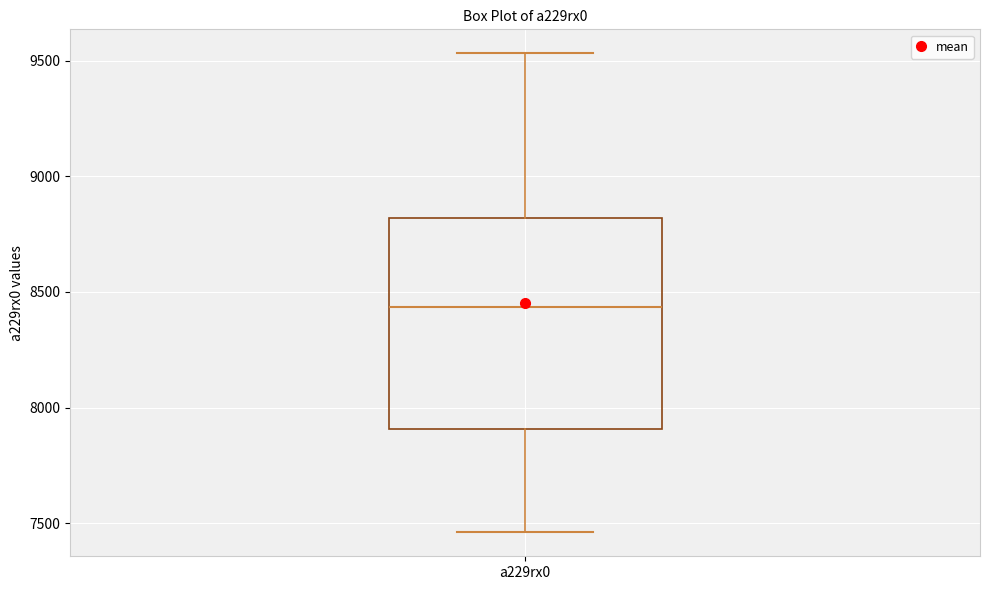

Read this box plot against the y-axis: the position of the median line, the range covered by the box, and the ends of both whiskers. The values are not printed on the chart, so give them approximately, as read against the axis.

median 8450, box 7900 to 8800, whiskers 7450 to 9550